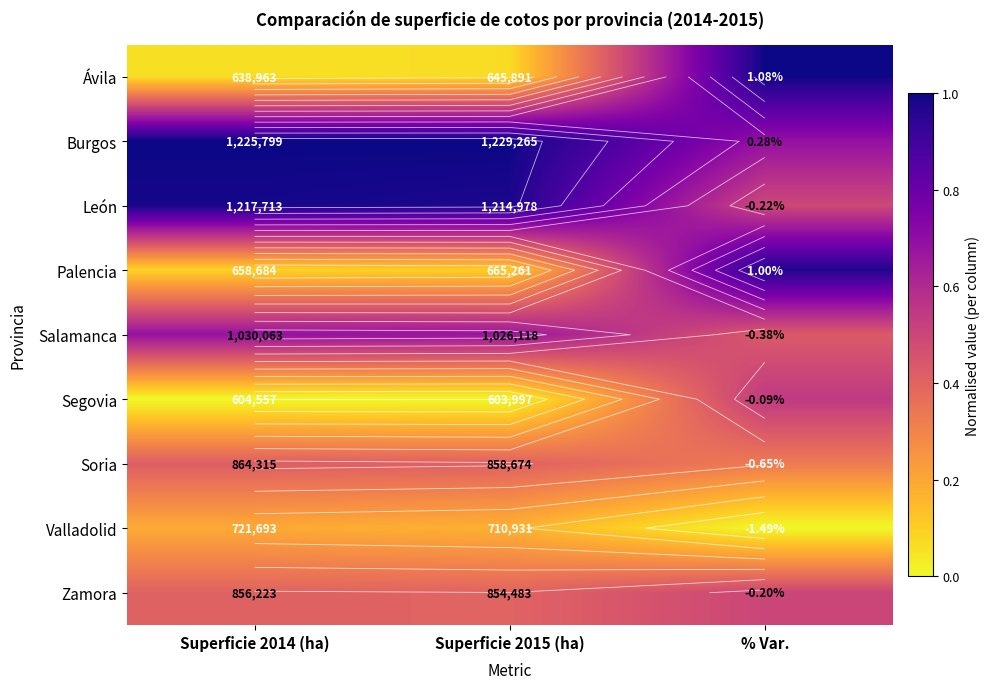

Where is León nearest to the value 0?

% Var.